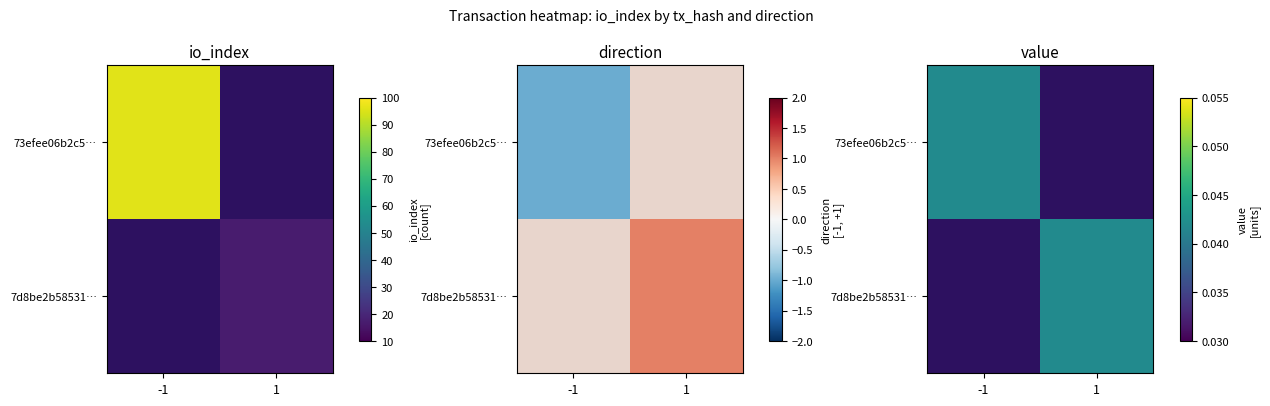

Rank the series at direction from lowest to highest value.

73efee06b2c57c30c212f40da78bf2bb9c7d04e, 7d8be2b58531a0a002806d271c42d812c965eb0